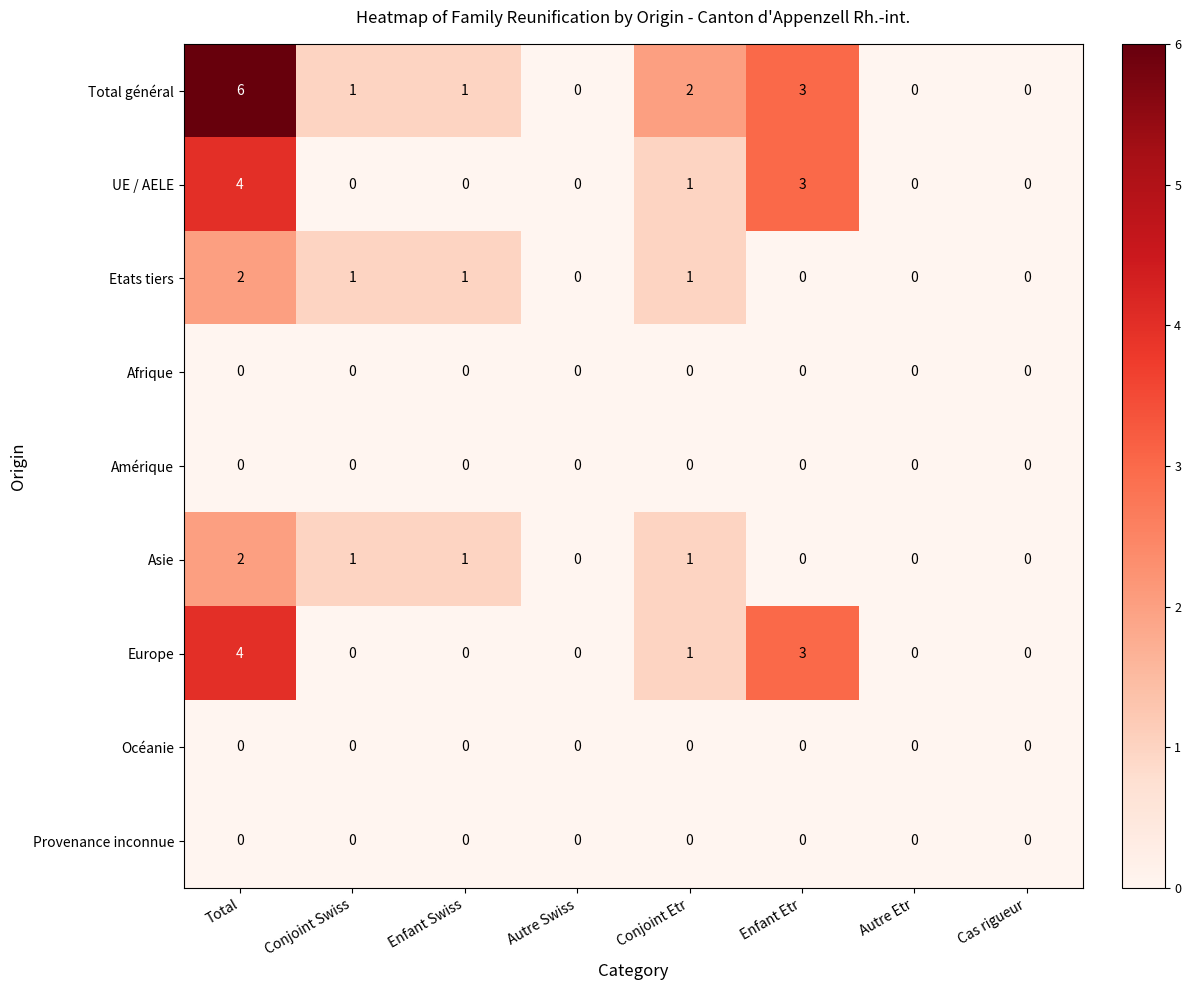

What is the total value across all series at Conjoint Swiss?

3